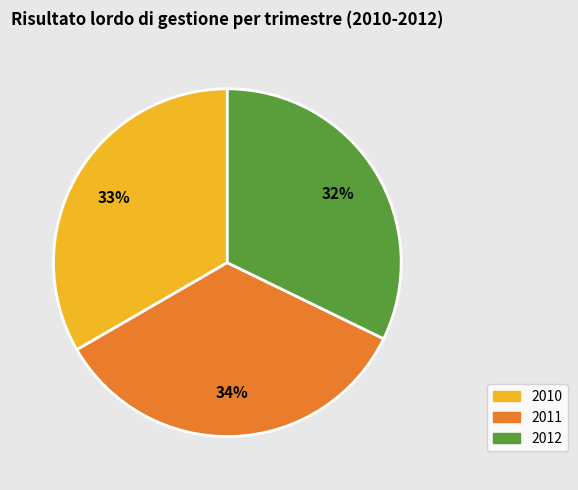

Is there a majority slice in this chart?

No